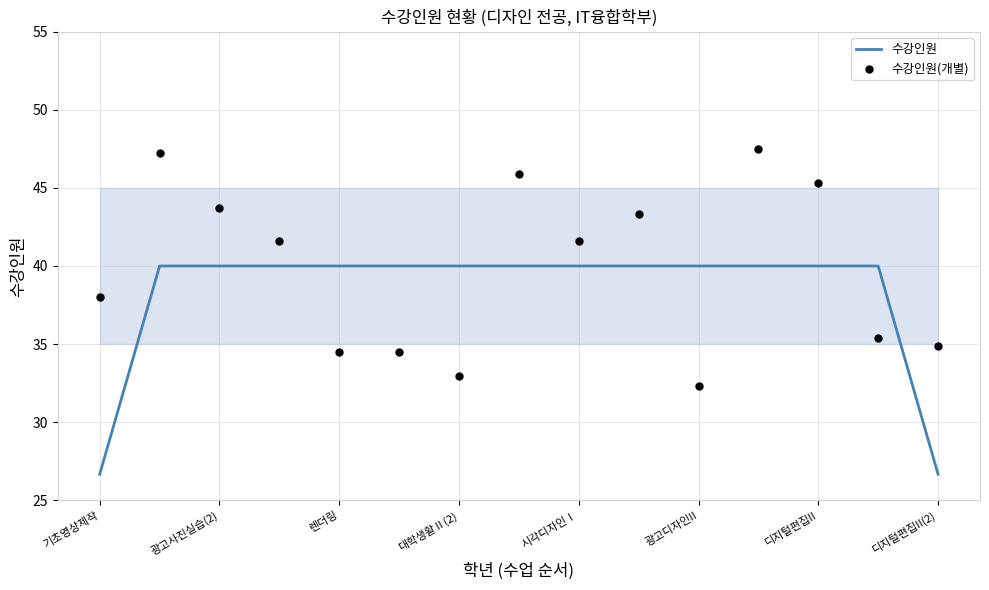

At how many categories does at least one series exceed 45?

4